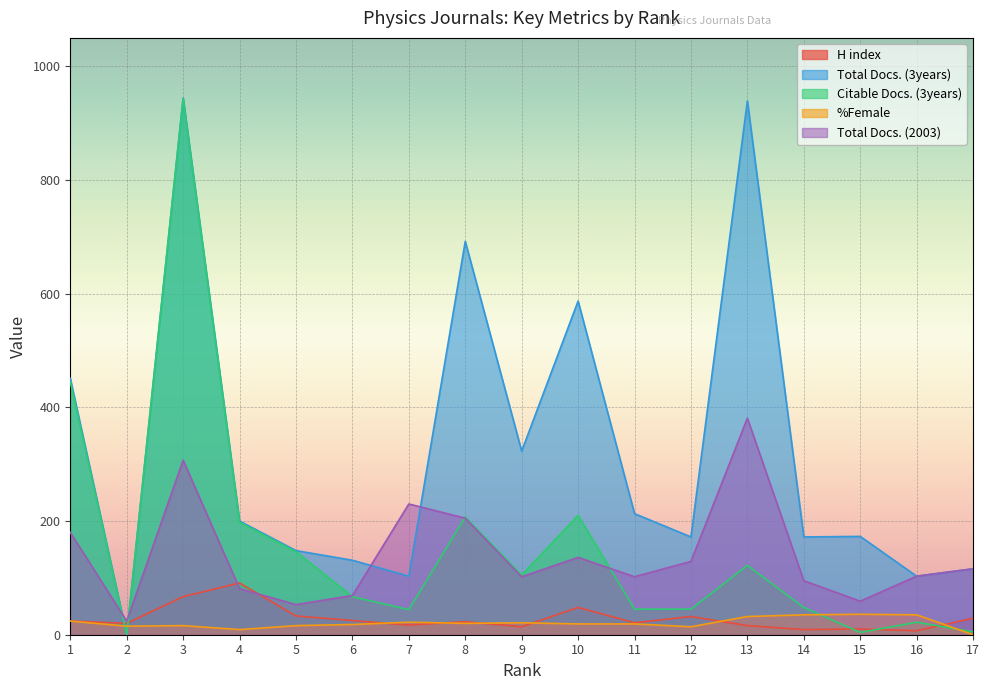

What is the total value across all series at 1?

1124